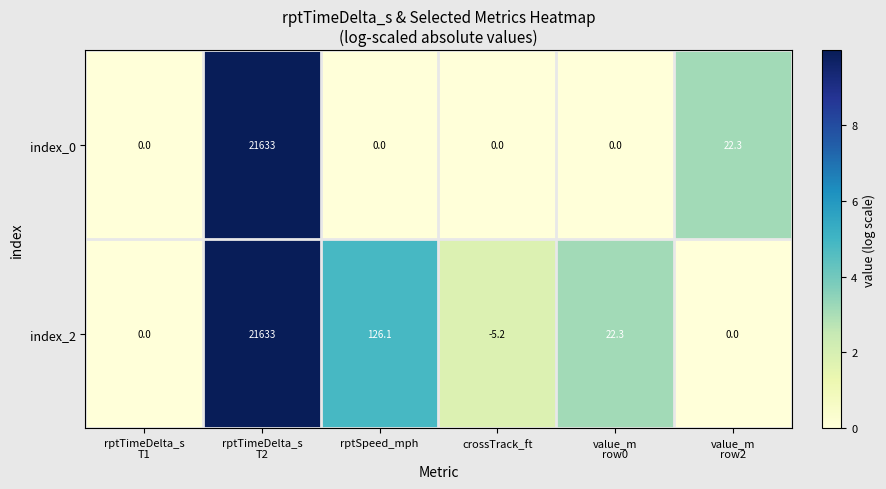

At which category is the sum across all series the highest?

rptTimeDelta_s
T2